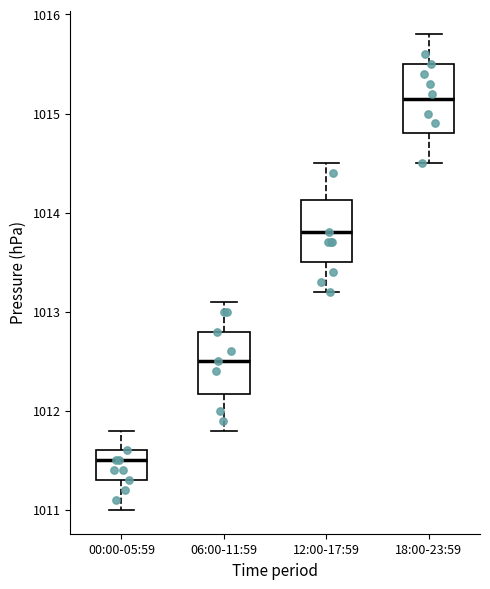

Reading left to right, read every box against the y-axis: the position of its median line, the range the box covers, and the ends of its whiskers. The values are not printed on the chart, so give them approximately, as read against the axis.

00:00-05:59: median 1011.5, box 1011.3 to 1011.6, whiskers 1011.0 to 1011.8
06:00-11:59: median 1012.5, box 1012.2 to 1012.8, whiskers 1011.8 to 1013.1
12:00-17:59: median 1013.8, box 1013.5 to 1014.1, whiskers 1013.2 to 1014.5
18:00-23:59: median 1015.2, box 1014.8 to 1015.5, whiskers 1014.5 to 1015.8